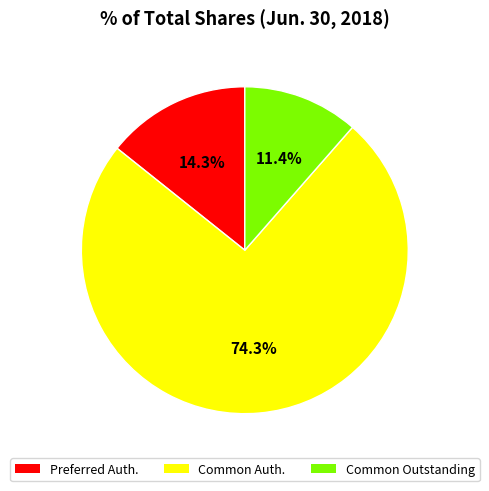

Does any single category account for the majority?

Yes